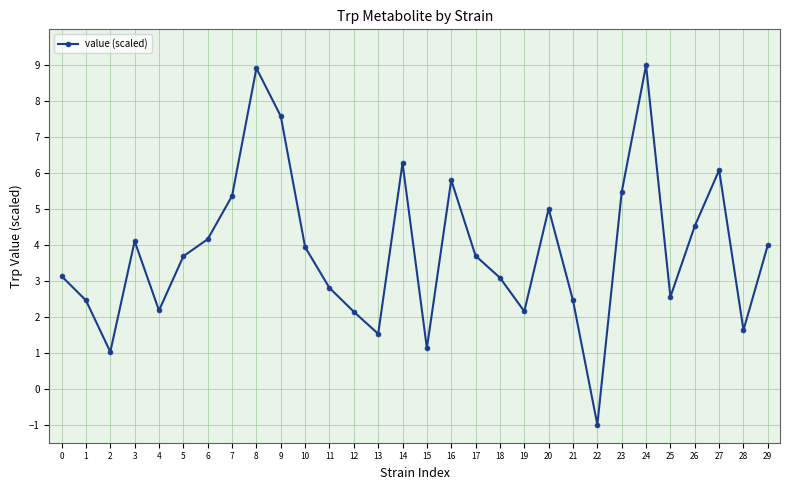

Does the chart have visible grid lines?

Yes